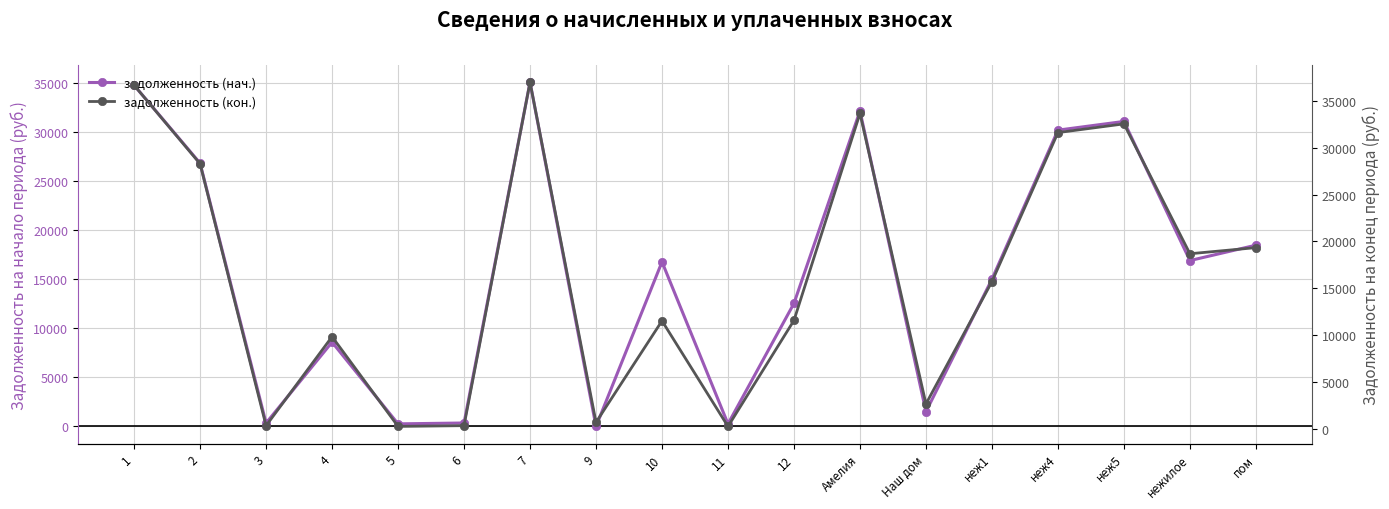

Which series has the largest total across all categories?

задолженность (кон.)